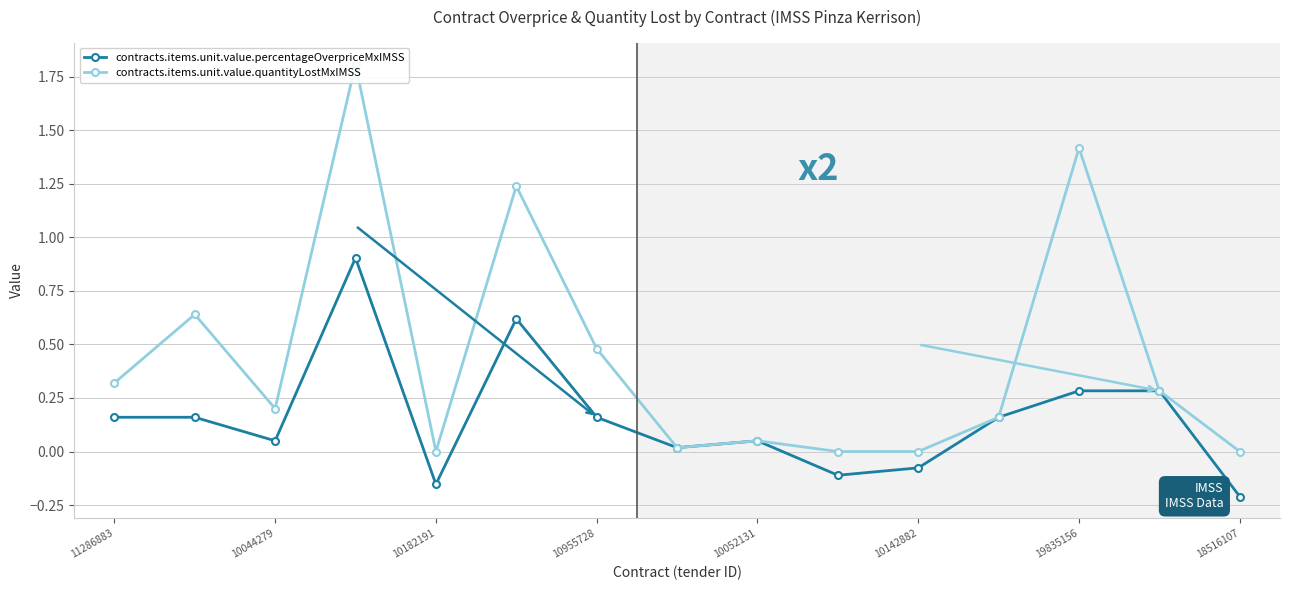

How many values in contracts.items.unit.value.quantityLostMxIMSS are above zero?

11